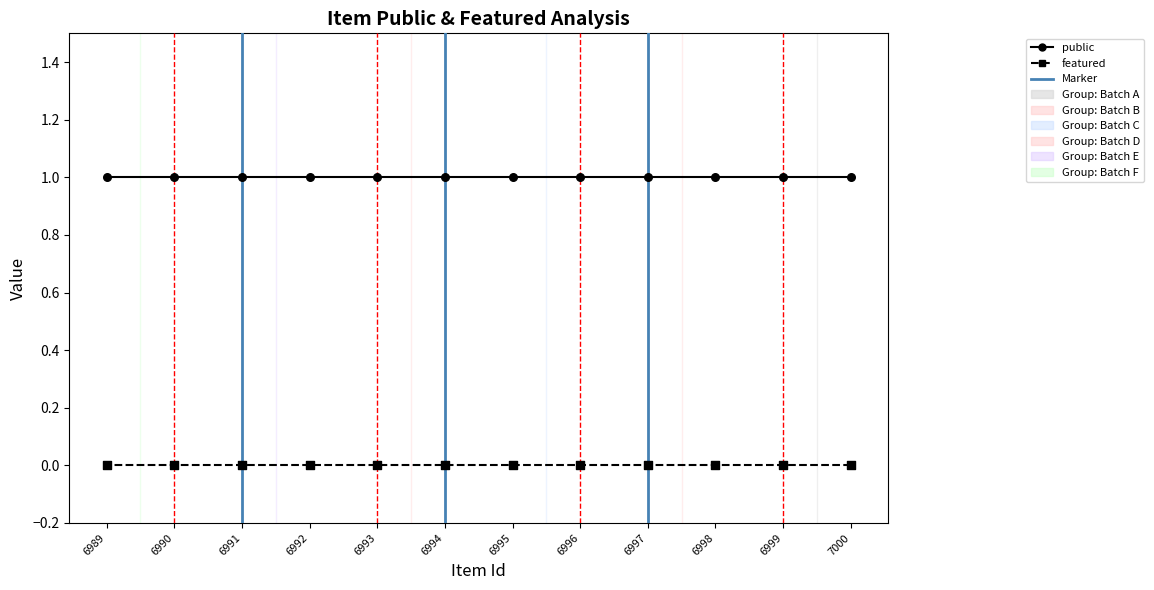

What are all the series names shown in the legend?

public, featured